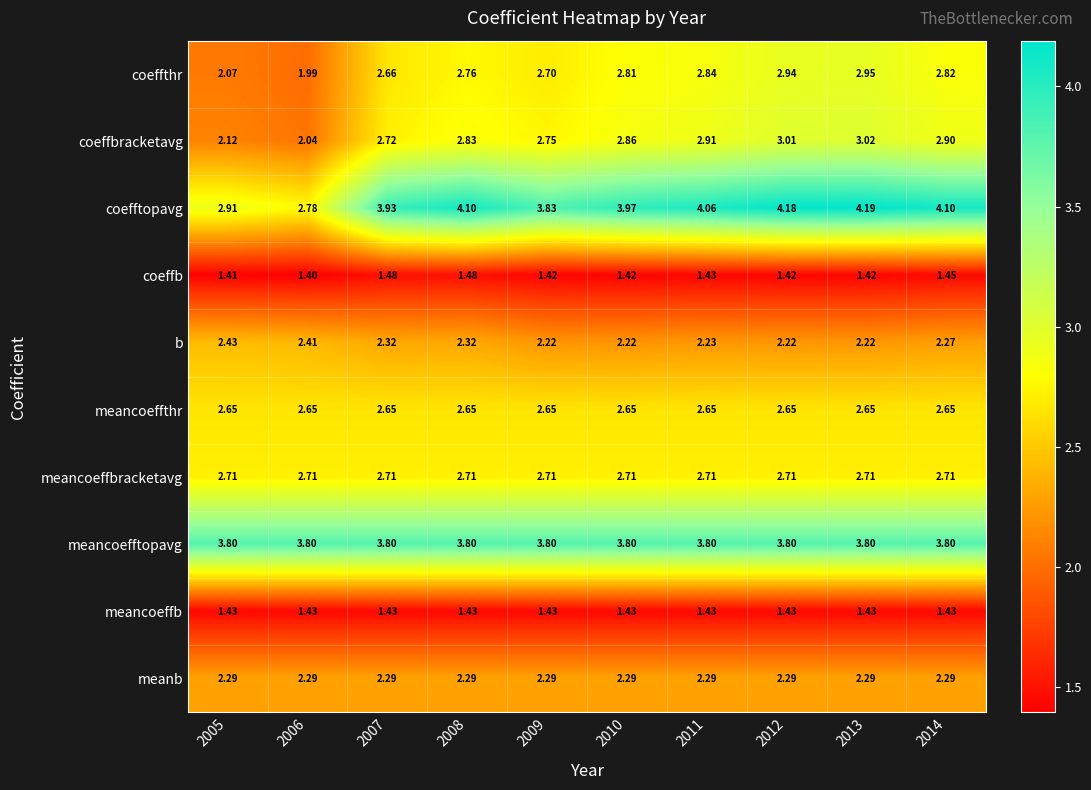

Which series has the widest spread of values?

coefftopavg